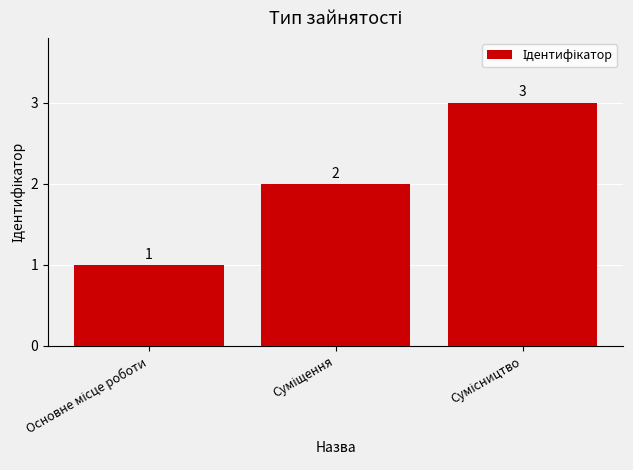

What is the value of the 2nd bar from the left?

2